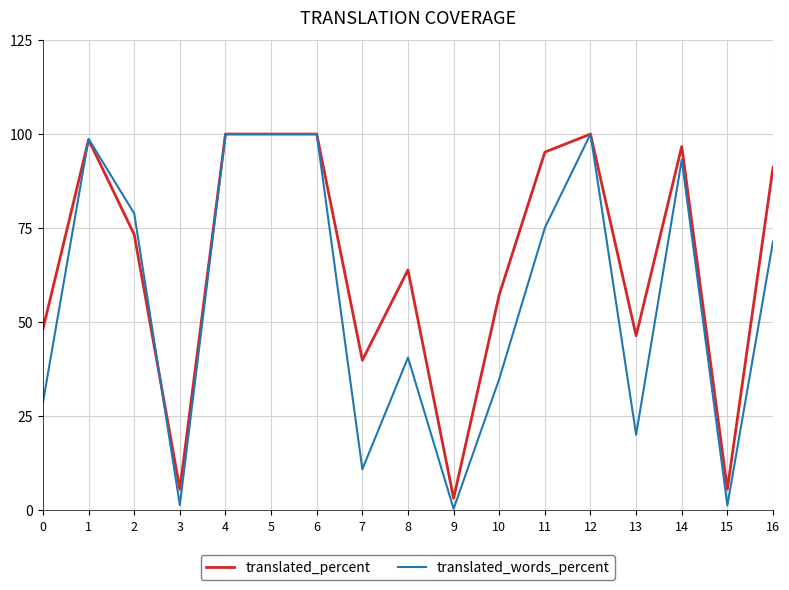

What is the sum of the translated_words_percent values at 14 and 13?

113.3